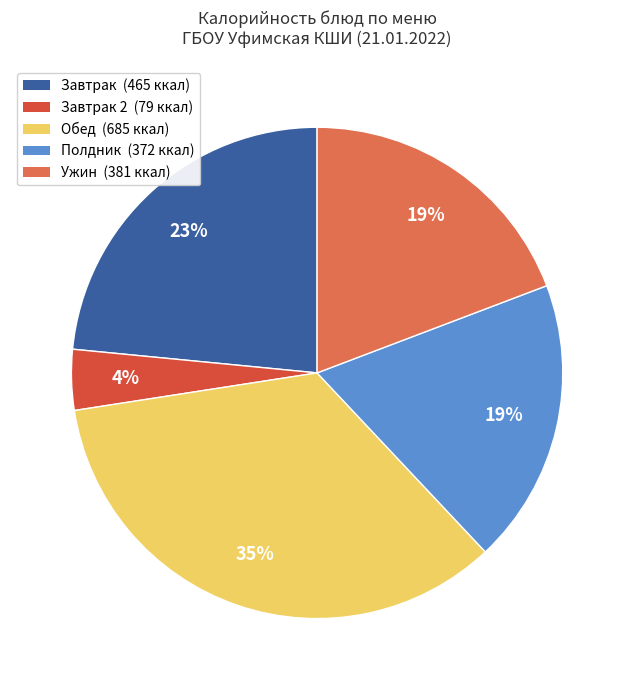

How many slices are in this pie chart?

5